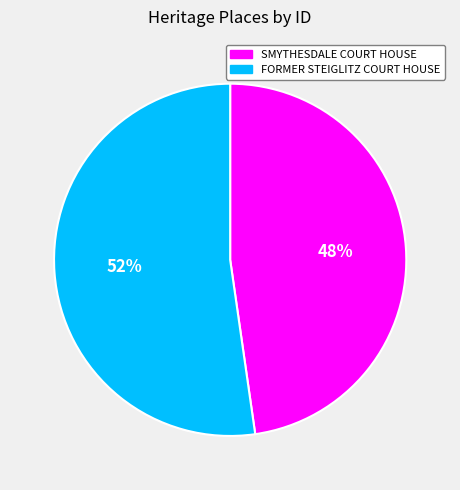

Is FORMER STEIGLITZ COURT HOUSE the majority of the pie?

Yes